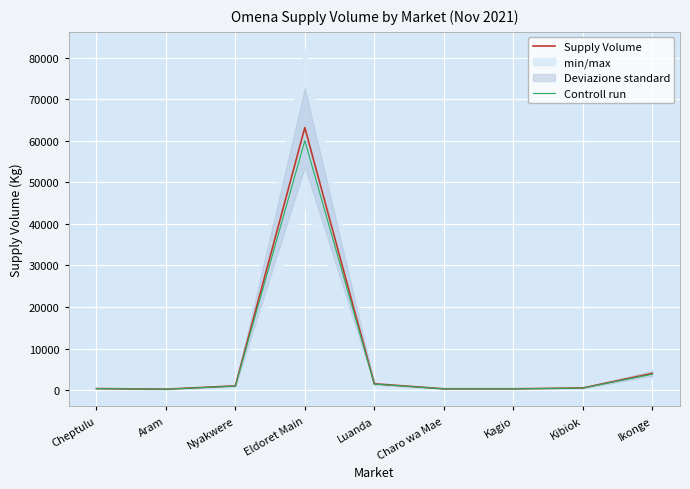

What is the maximum value for Supply Volume?

63200.0